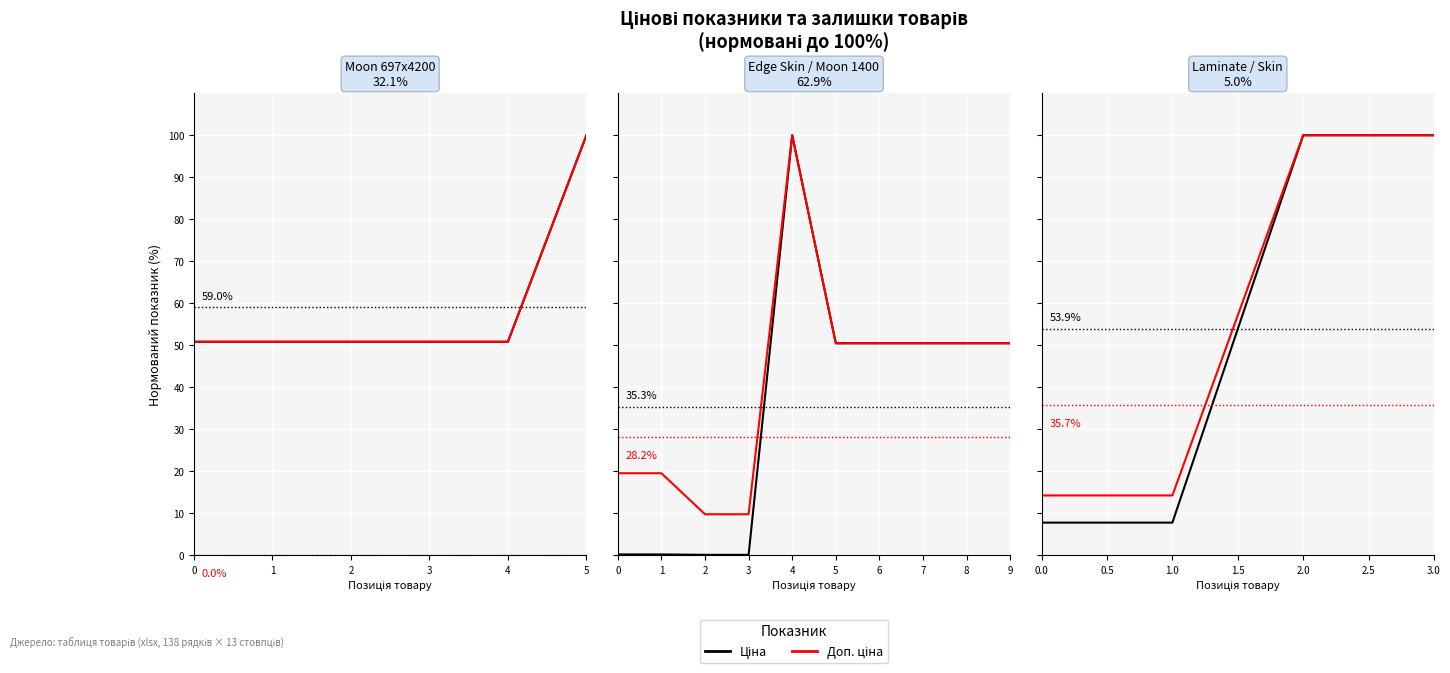

What is the approximate value of Ціна at 3?

100.0